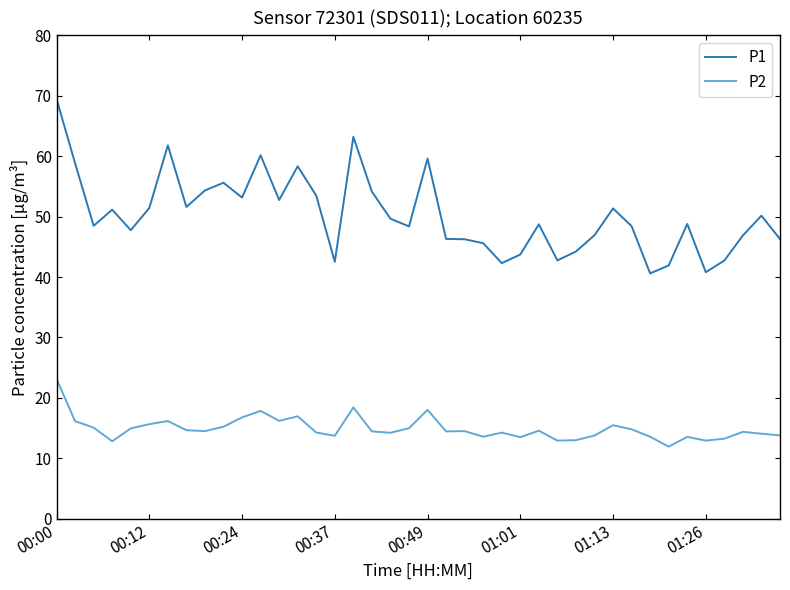

What is the minimum value for P1?

40.6